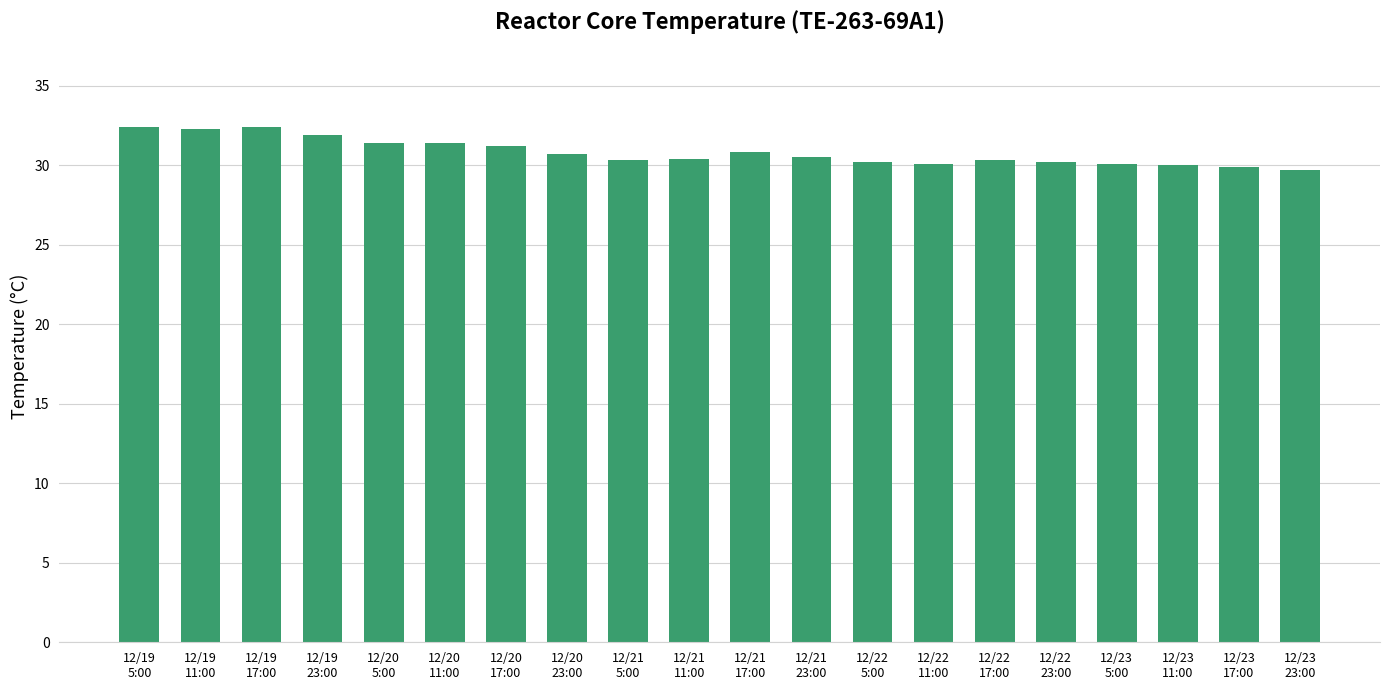

What is the sum of the values at 12/19
23:00 and 12/23
5:00?

62.0